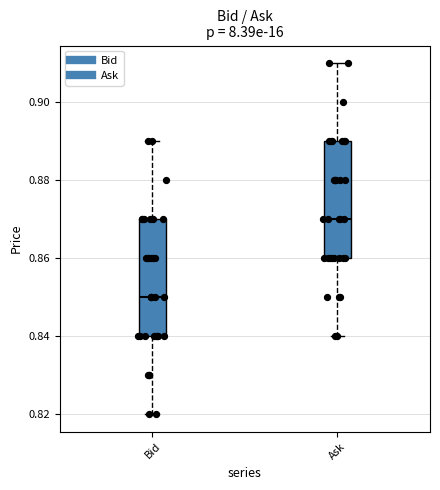

Which box's median line is the highest?

Ask